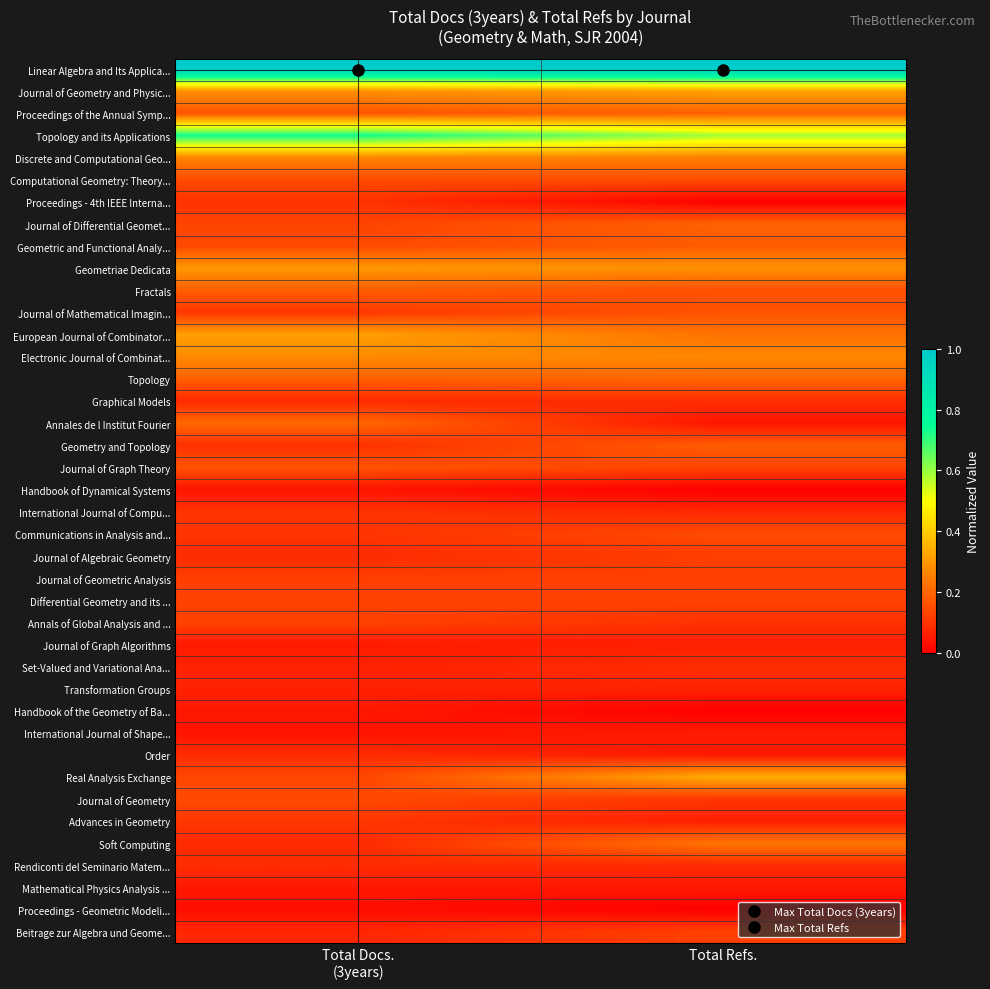

Reading left to right, transcribe all the data shown in this chart.

Linear Algebra and Its Applica...: Total Docs.
(3years)=1.0	Total Refs.=1.0
Journal of Geometry and Physic...: Total Docs.
(3years)=0.3	Total Refs.=0.3
Proceedings of the Annual Symp...: Total Docs.
(3years)=0.2	Total Refs.=0.2
Topology and its Applications: Total Docs.
(3years)=0.7	Total Refs.=0.6
Discrete and Computational Geo...: Total Docs.
(3years)=0.3	Total Refs.=0.2
Computational Geometry: Theory...: Total Docs.
(3years)=0.1	Total Refs.=0.2
Proceedings - 4th IEEE Interna...: Total Docs.
(3years)=0.1	Total Refs.=0.0
Journal of Differential Geomet...: Total Docs.
(3years)=0.1	Total Refs.=0.2
Geometric and Functional Analy...: Total Docs.
(3years)=0.1	Total Refs.=0.2
Geometriae Dedicata: Total Docs.
(3years)=0.3	Total Refs.=0.3
Fractals: Total Docs.
(3years)=0.2	Total Refs.=0.2
Journal of Mathematical Imagin...: Total Docs.
(3years)=0.1	Total Refs.=0.2
European Journal of Combinator...: Total Docs.
(3years)=0.3	Total Refs.=0.2
Electronic Journal of Combinat...: Total Docs.
(3years)=0.3	Total Refs.=0.3
Topology: Total Docs.
(3years)=0.2	Total Refs.=0.2
Graphical Models: Total Docs.
(3years)=0.1	Total Refs.=0.1
Annales de l Institut Fourier: Total Docs.
(3years)=0.2	Total Refs.=0.0
Geometry and Topology: Total Docs.
(3years)=0.1	Total Refs.=0.2
Journal of Graph Theory: Total Docs.
(3years)=0.2	Total Refs.=0.1
Handbook of Dynamical Systems: Total Docs.
(3years)=0.0	Total Refs.=0.0
International Journal of Compu...: Total Docs.
(3years)=0.1	Total Refs.=0.1
Communications in Analysis and...: Total Docs.
(3years)=0.1	Total Refs.=0.1
Journal of Algebraic Geometry: Total Docs.
(3years)=0.1	Total Refs.=0.1
Journal of Geometric Analysis: Total Docs.
(3years)=0.1	Total Refs.=0.1
Differential Geometry and its ...: Total Docs.
(3years)=0.1	Total Refs.=0.1
Annals of Global Analysis and ...: Total Docs.
(3years)=0.1	Total Refs.=0.1
Journal of Graph Algorithms: Total Docs.
(3years)=0.1	Total Refs.=0.1
Set-Valued and Variational Ana...: Total Docs.
(3years)=0.1	Total Refs.=0.1
Transformation Groups: Total Docs.
(3years)=0.1	Total Refs.=0.1
Handbook of the Geometry of Ba...: Total Docs.
(3years)=0.0	Total Refs.=0.0
International Journal of Shape...: Total Docs.
(3years)=0.0	Total Refs.=0.1
Order: Total Docs.
(3years)=0.1	Total Refs.=0.0
Real Analysis Exchange: Total Docs.
(3years)=0.1	Total Refs.=0.3
Journal of Geometry: Total Docs.
(3years)=0.1	Total Refs.=0.1
Advances in Geometry: Total Docs.
(3years)=0.1	Total Refs.=0.1
Soft Computing: Total Docs.
(3years)=0.1	Total Refs.=0.2
Rendiconti del Seminario Matem...: Total Docs.
(3years)=0.1	Total Refs.=0.1
Mathematical Physics Analysis ...: Total Docs.
(3years)=0.0	Total Refs.=0.0
Proceedings - Geometric Modeli...: Total Docs.
(3years)=0.0	Total Refs.=0.0
Beitrage zur Algebra und Geome...: Total Docs.
(3years)=0.1	Total Refs.=0.1